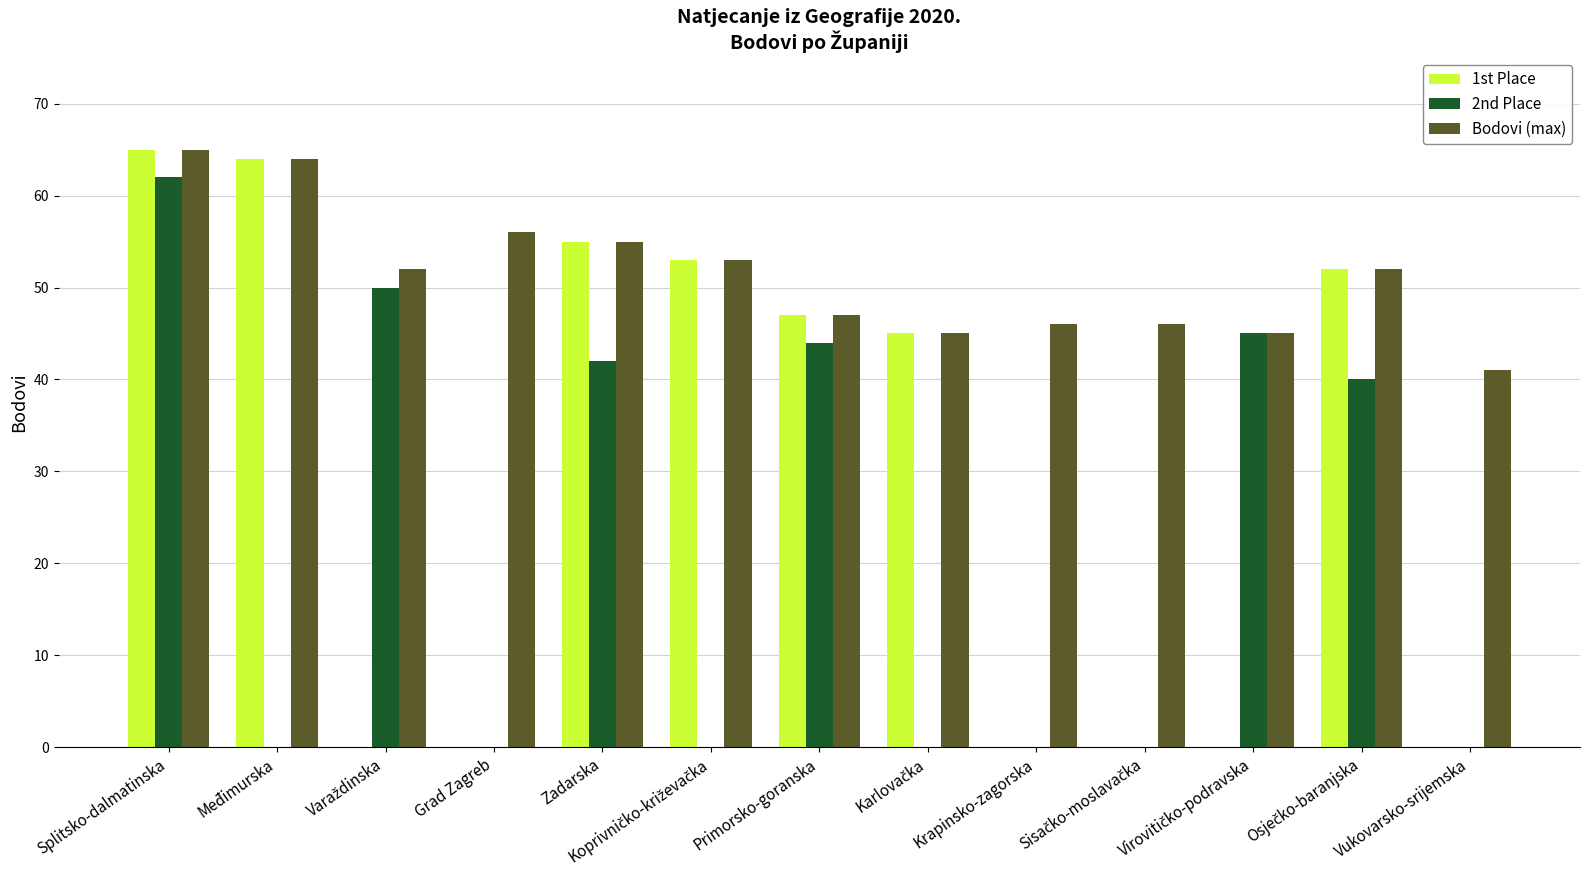

The value of 2nd Place at Splitsko-dalmatinska is 26. True or false?

False